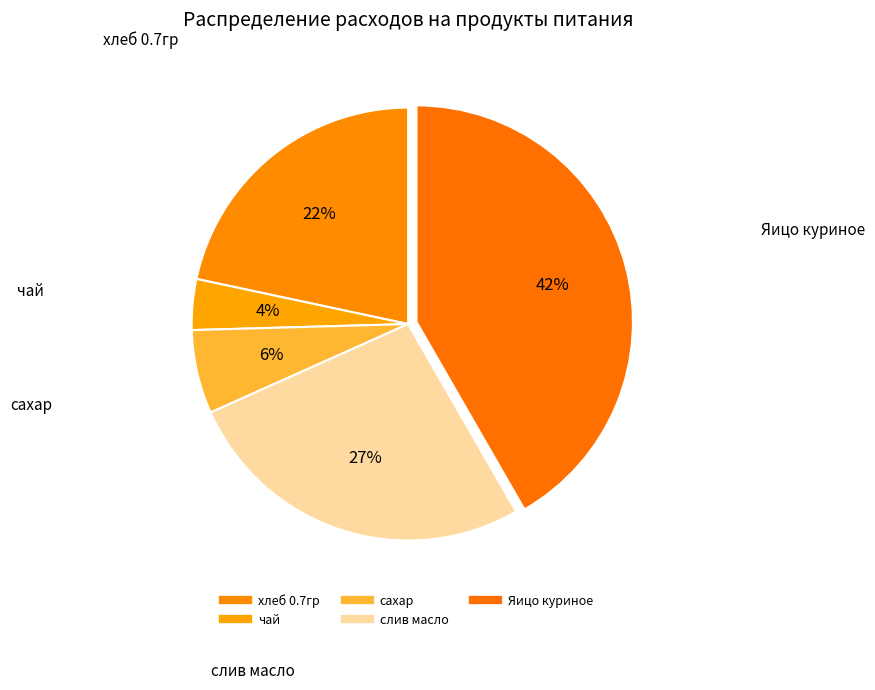

How many slices are in this pie chart?

5